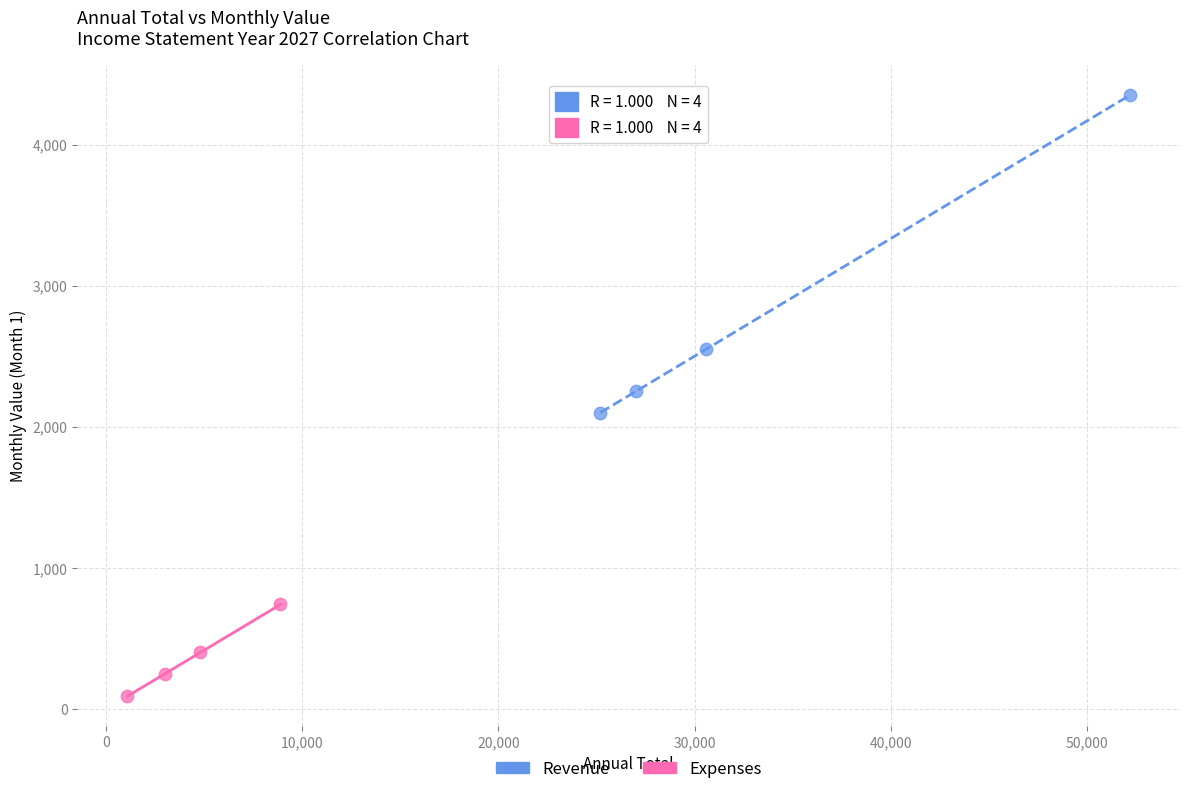

Which series has the widest spread of Y values?

Revenue